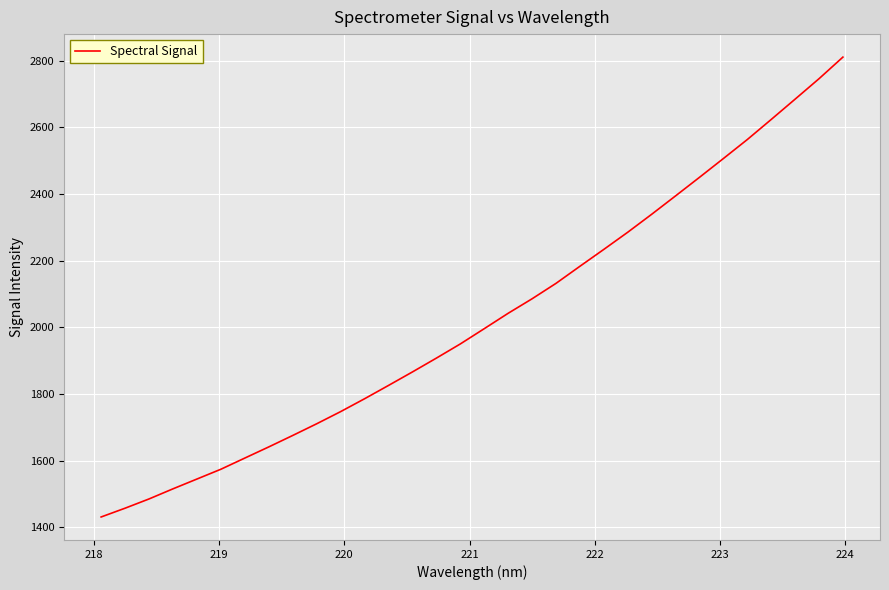

What is the minimum value shown in the chart?

1431.1